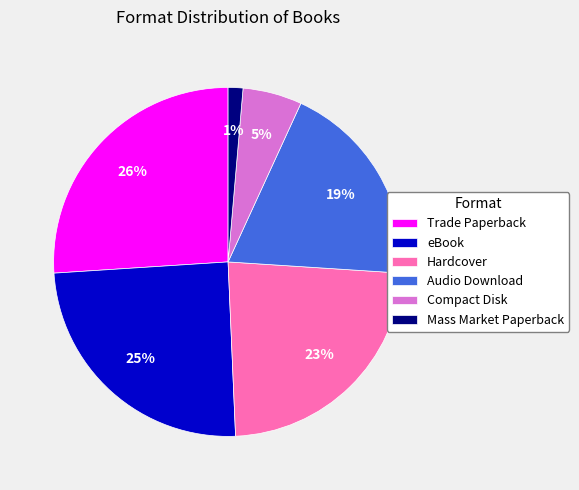

Combined, do Compact Disk and eBook account for over 50%?

No